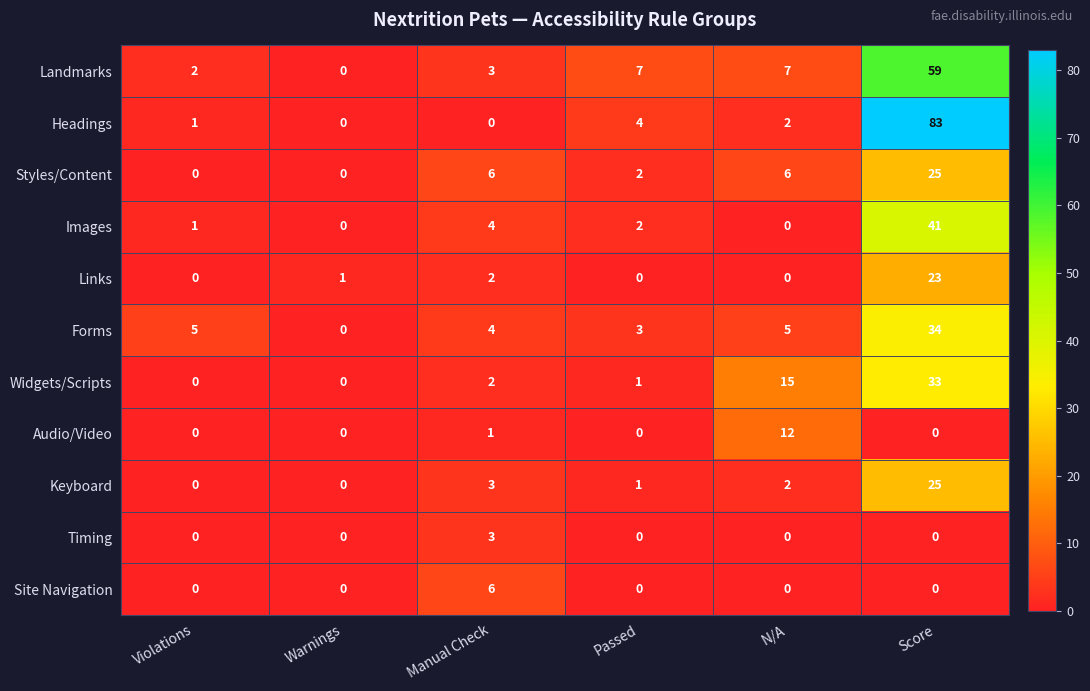

How many distinct data groups are displayed?

11